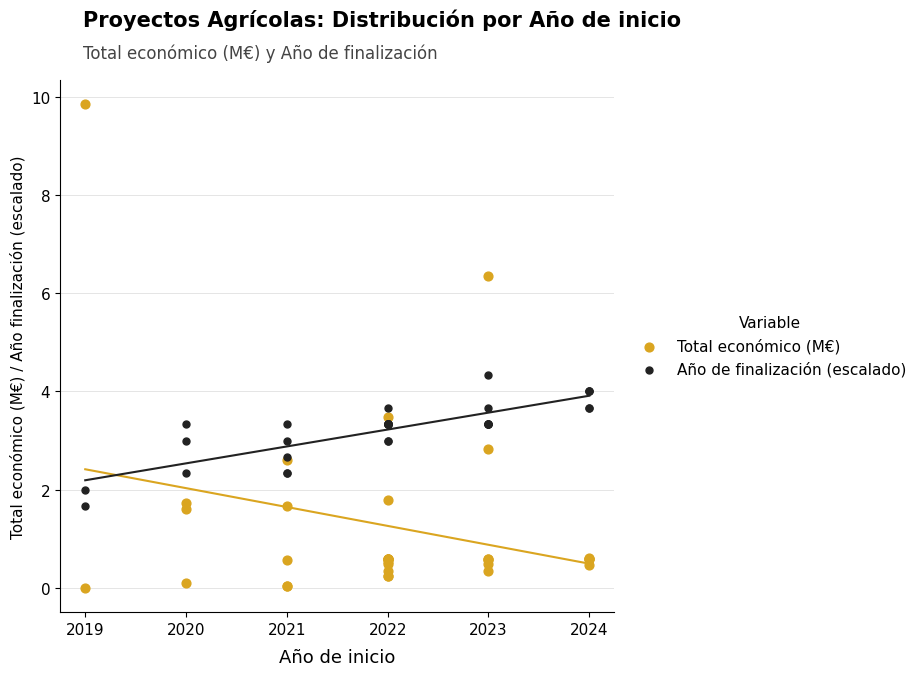

Which series contains the lowest Y value?

Total económico (M€)